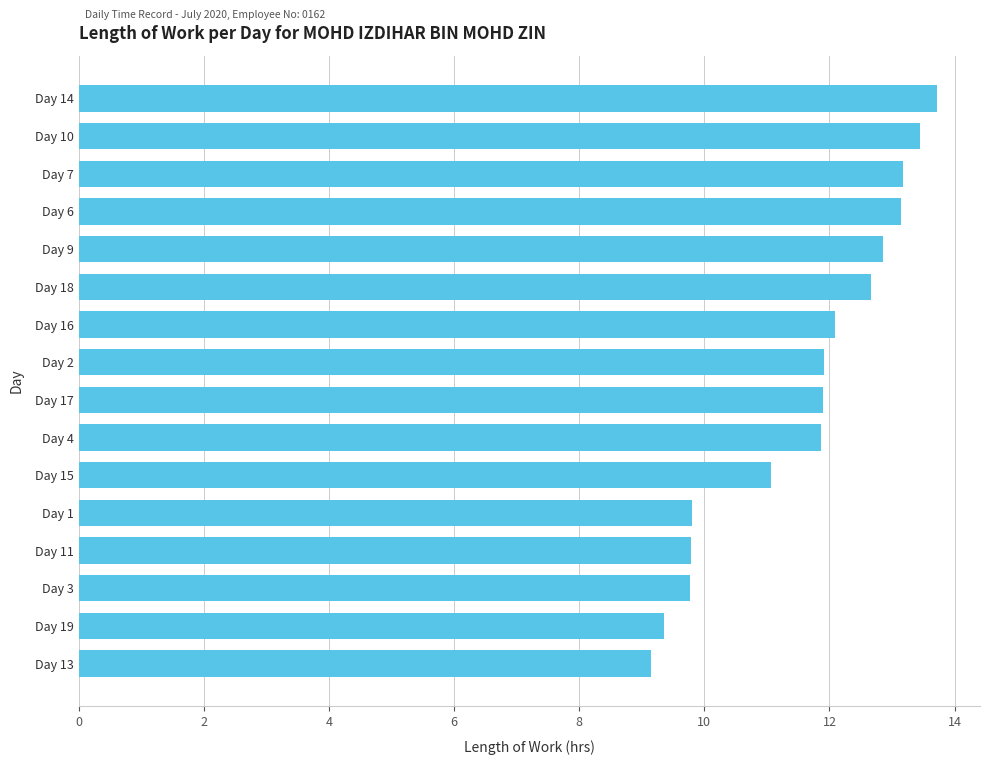

What is the value of the 4th bar from the top?

13.1